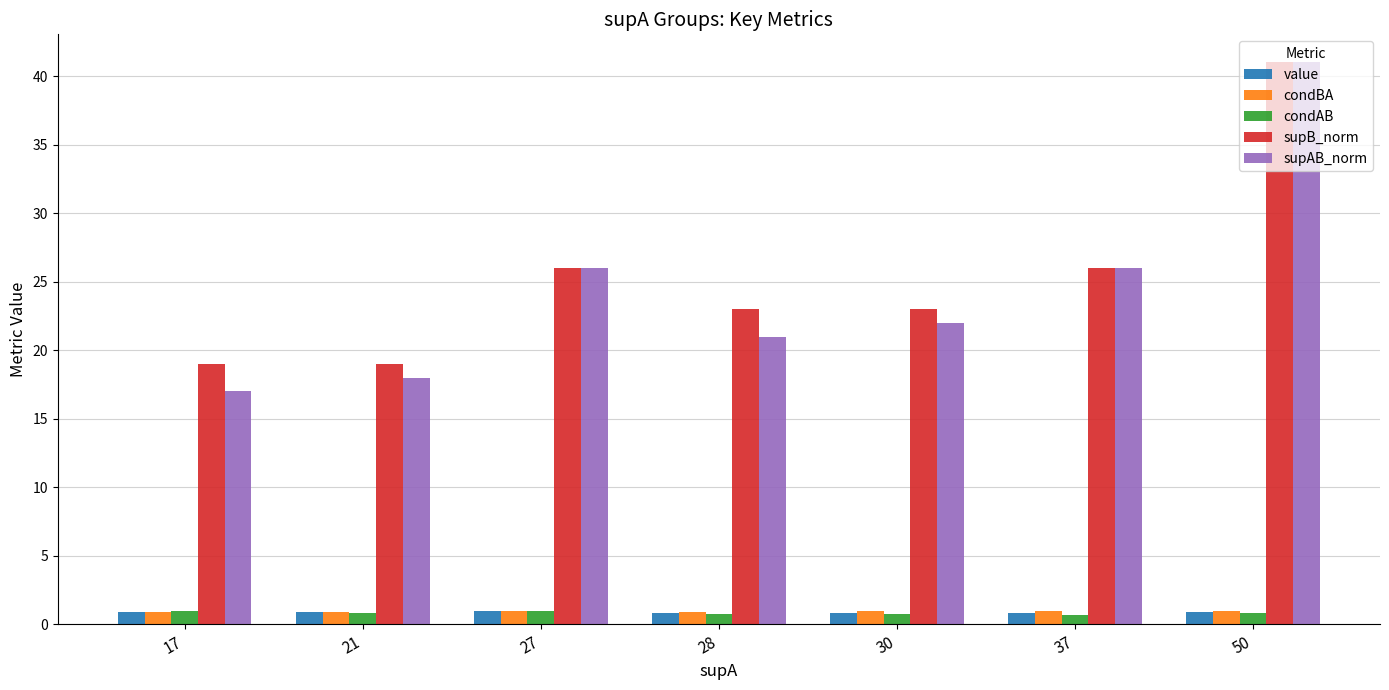

Which series has the largest range (max minus min)?

supAB_norm